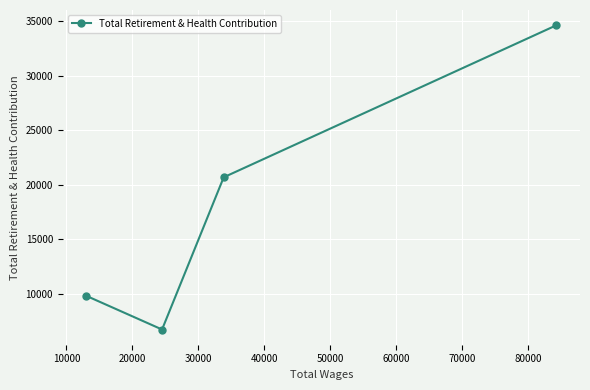

How many interior local valleys (lower than both neighbors) does the data have?

1